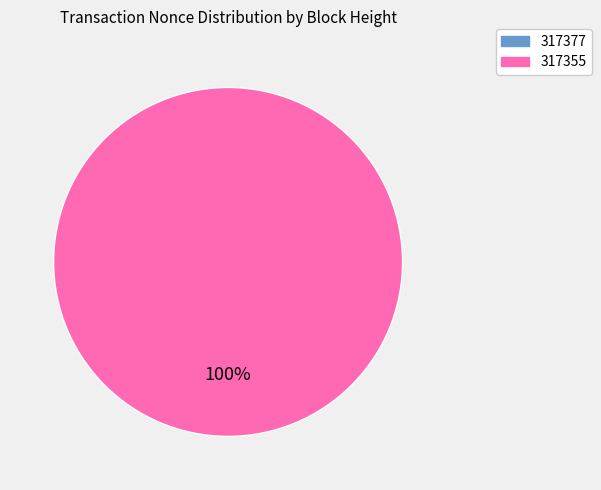

Is it true that 317355 is 100% of the pie?

True